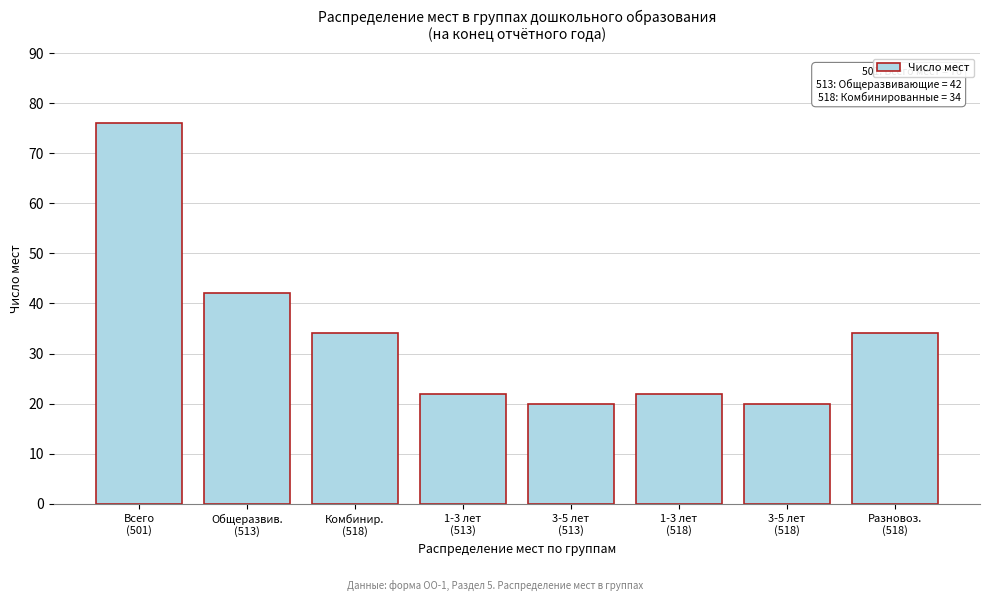

Reading left to right, list all the values displayed in this chart.

76	42	34	22	20	22	20	34